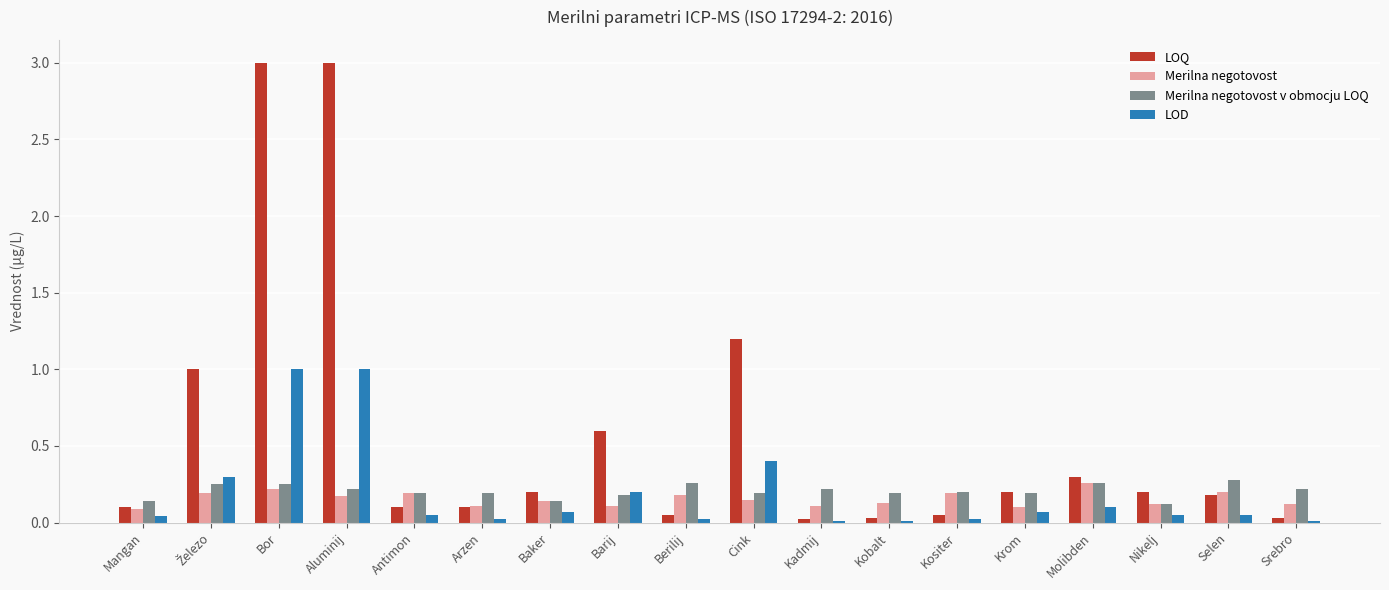

The value of LOD at Cink is 0.4. True or false?

True